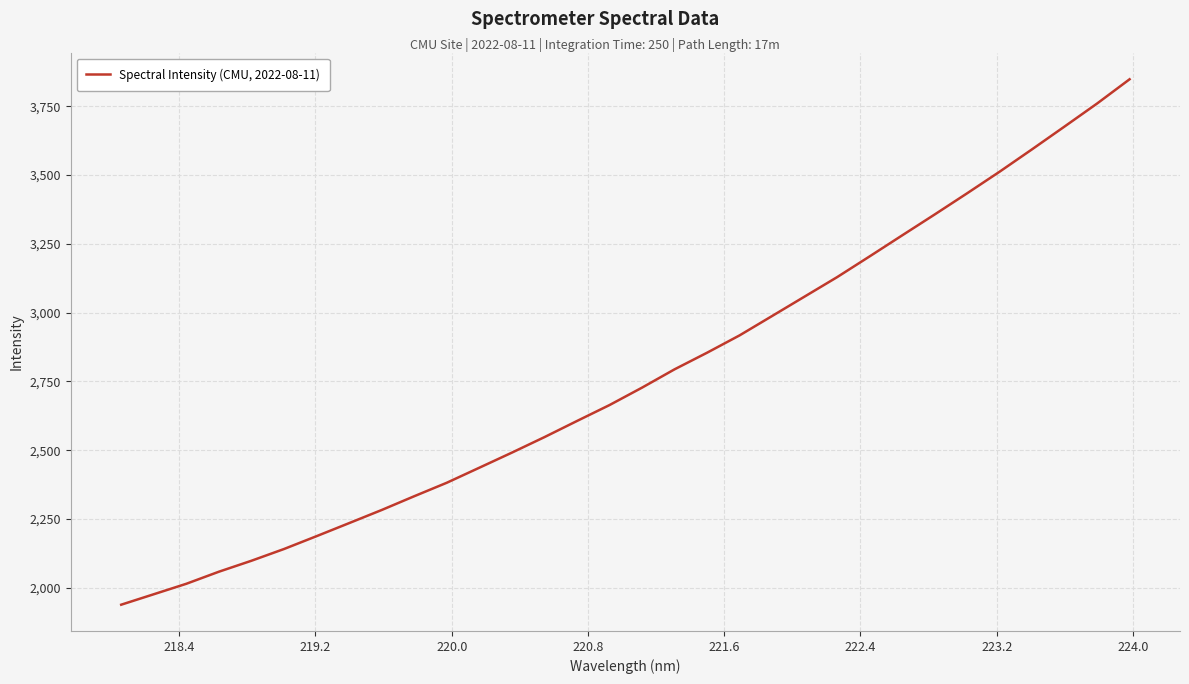

What is the difference between the maximum and minimum values?

1910.3